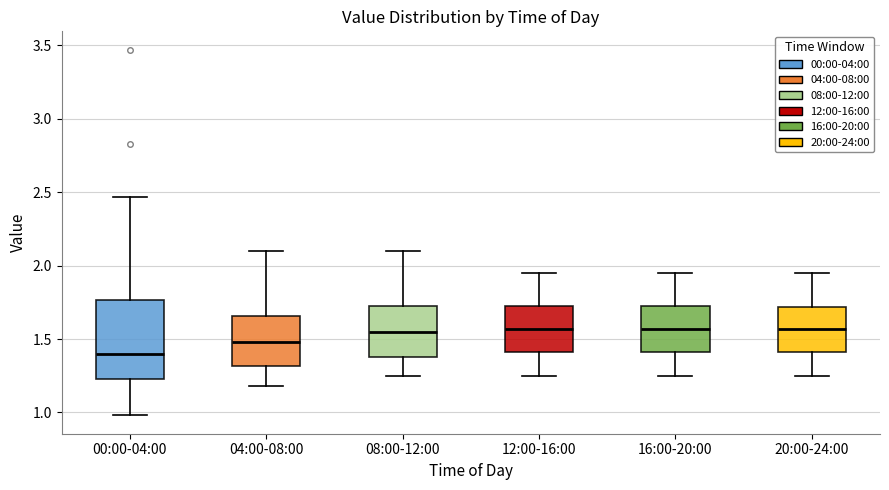

Reading left to right, read every box against the y-axis: the position of its median line, the range the box covers, and the ends of its whiskers. The values are not printed on the chart, so give them approximately, as read against the axis.

00:00-04:00: median 1.40, box 1.25 to 1.75, whiskers 1.00 to 2.45
04:00-08:00: median 1.50, box 1.30 to 1.65, whiskers 1.20 to 2.10
08:00-12:00: median 1.55, box 1.40 to 1.75, whiskers 1.25 to 2.10
12:00-16:00: median 1.55, box 1.40 to 1.75, whiskers 1.25 to 1.95
16:00-20:00: median 1.55, box 1.40 to 1.75, whiskers 1.25 to 1.95
20:00-24:00: median 1.55, box 1.40 to 1.70, whiskers 1.25 to 1.95